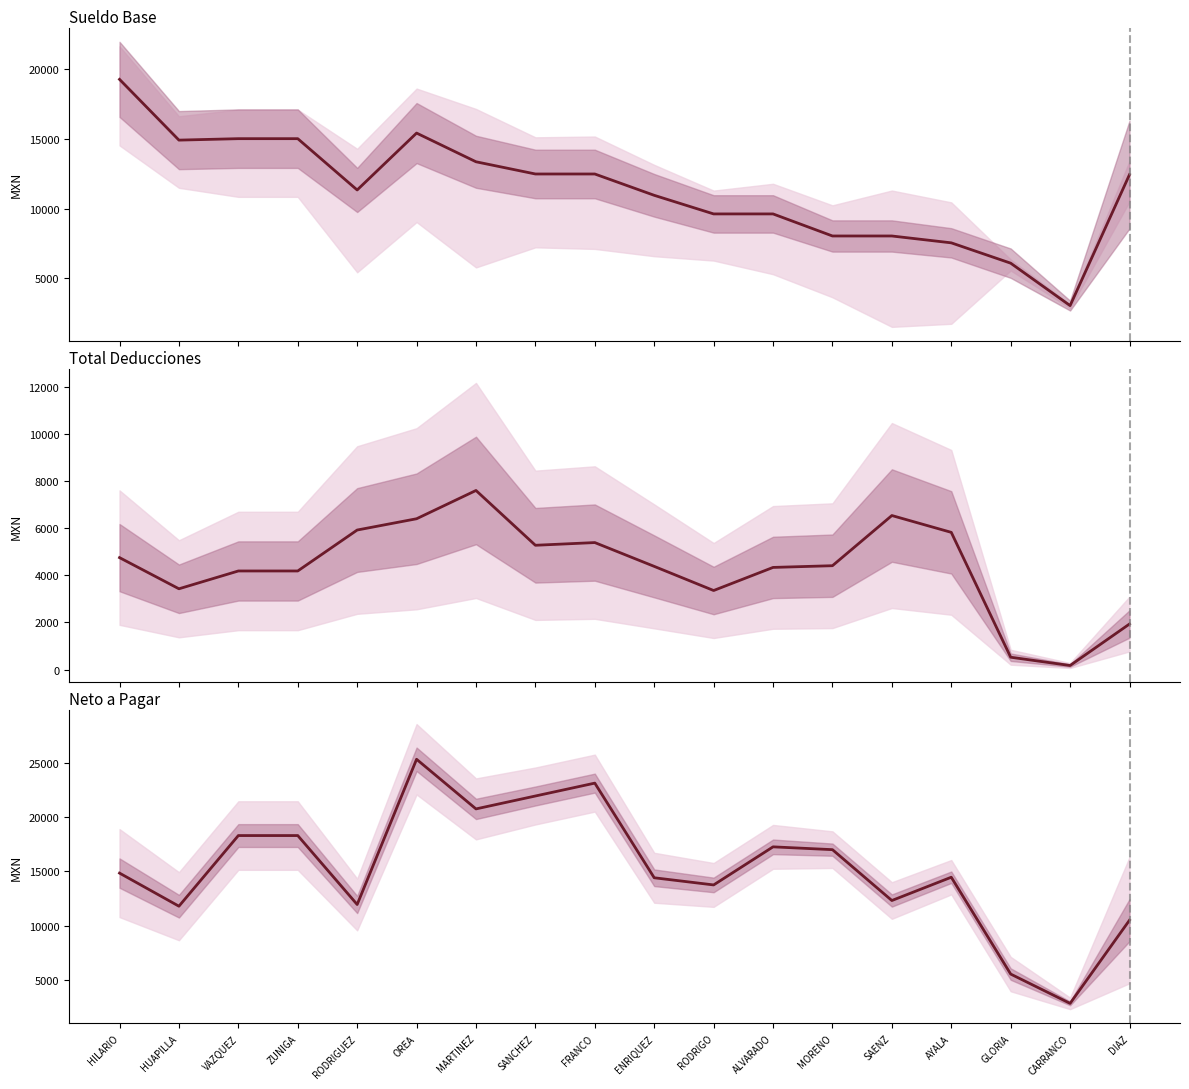

True or false: Total Deducciones has a value of 6398.0 at OREA.

True